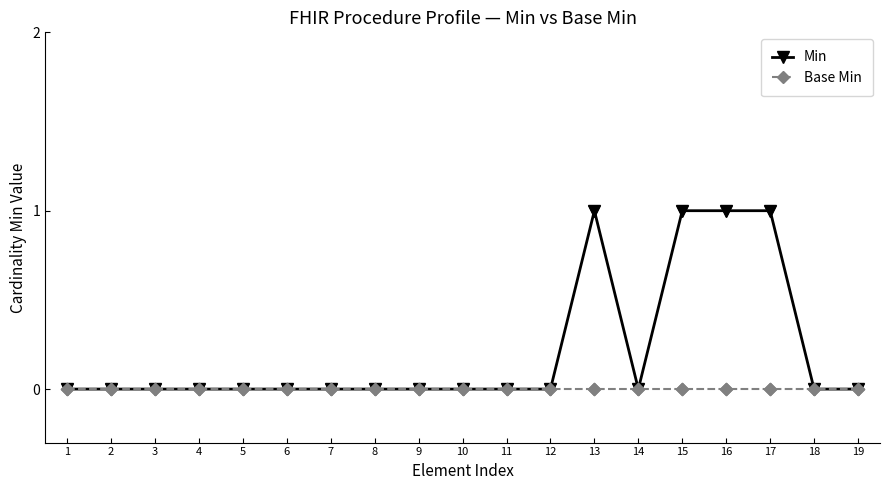

Which series has the largest total across all categories?

Min